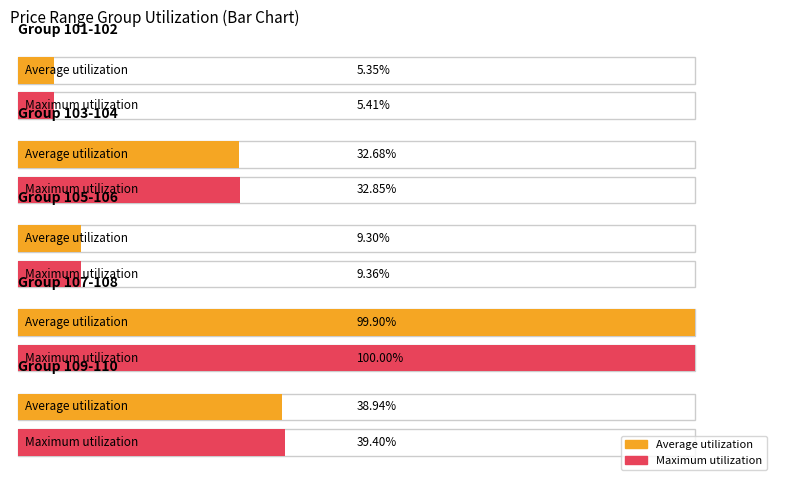

Where is Maximum utilization nearest to the value 3948?

110